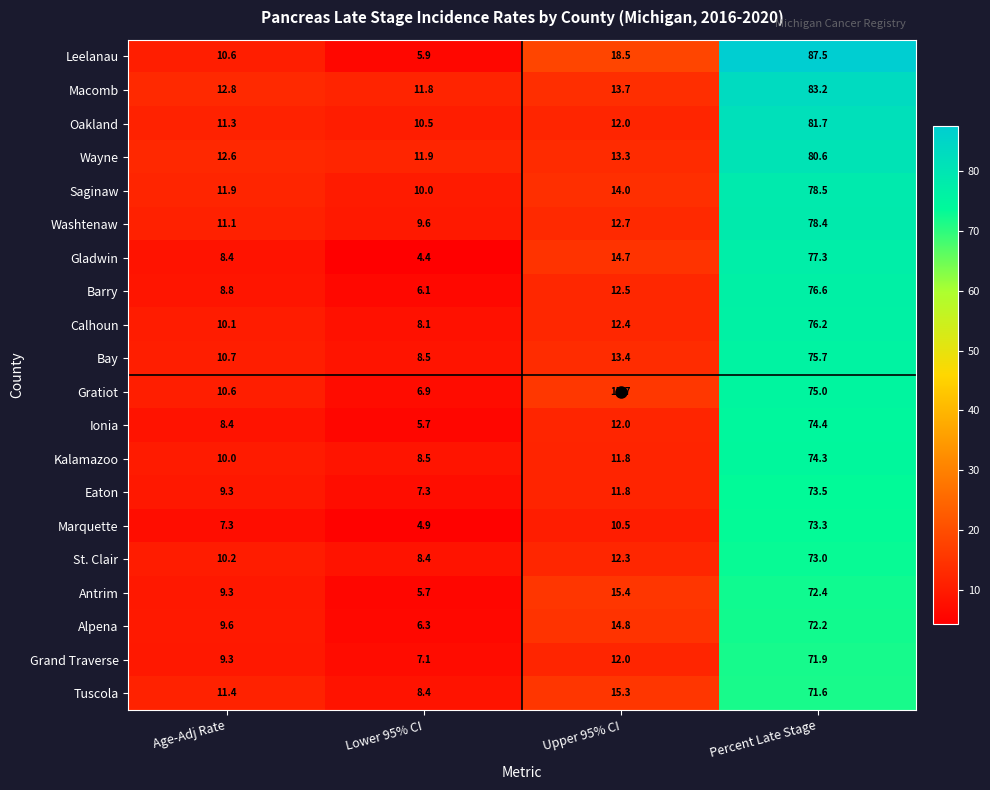

What is the minimum value shown in the chart?

4.4